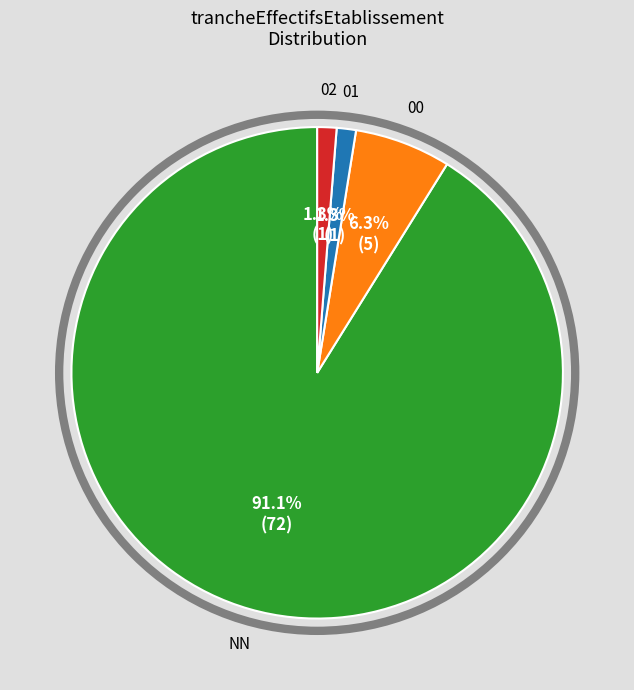

To the nearest percent, what percentage of the pie is 02?

1%